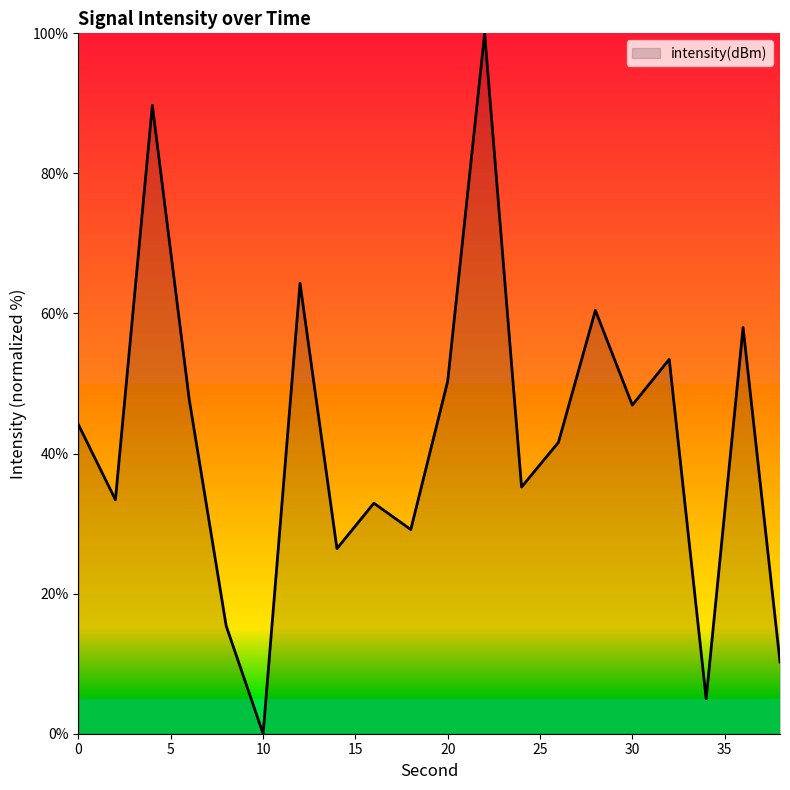

What is the maximum value shown in the chart?

100.0